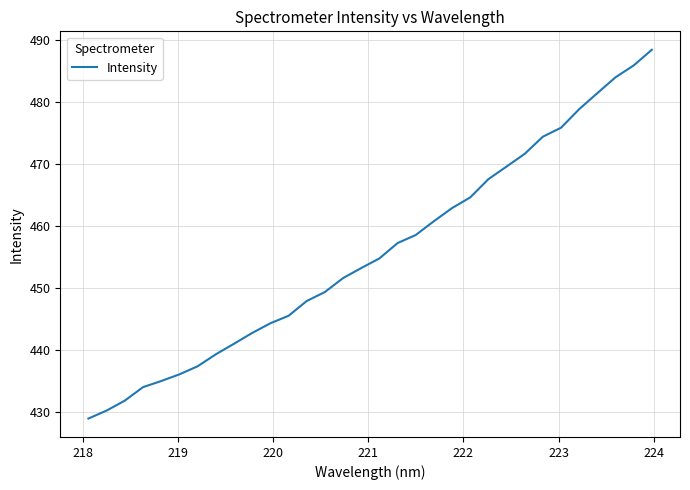

What is the minimum value shown in the chart?

428.9